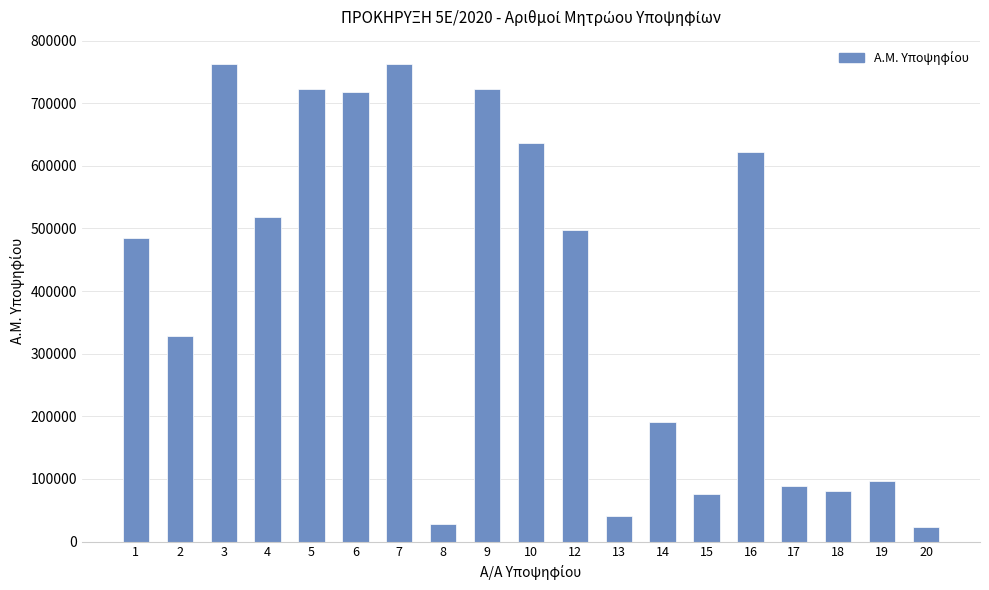

What is the value of the 2nd bar from the left?

328525